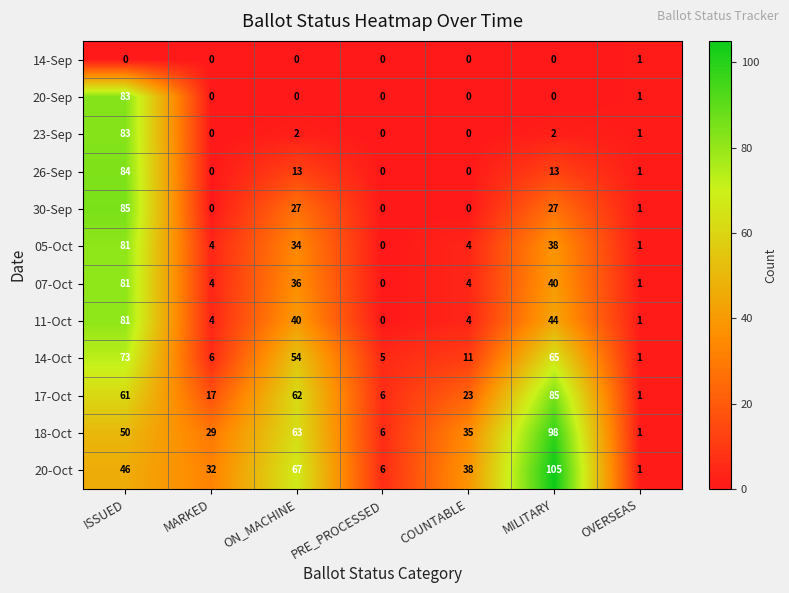

How many data points does each series have?

7